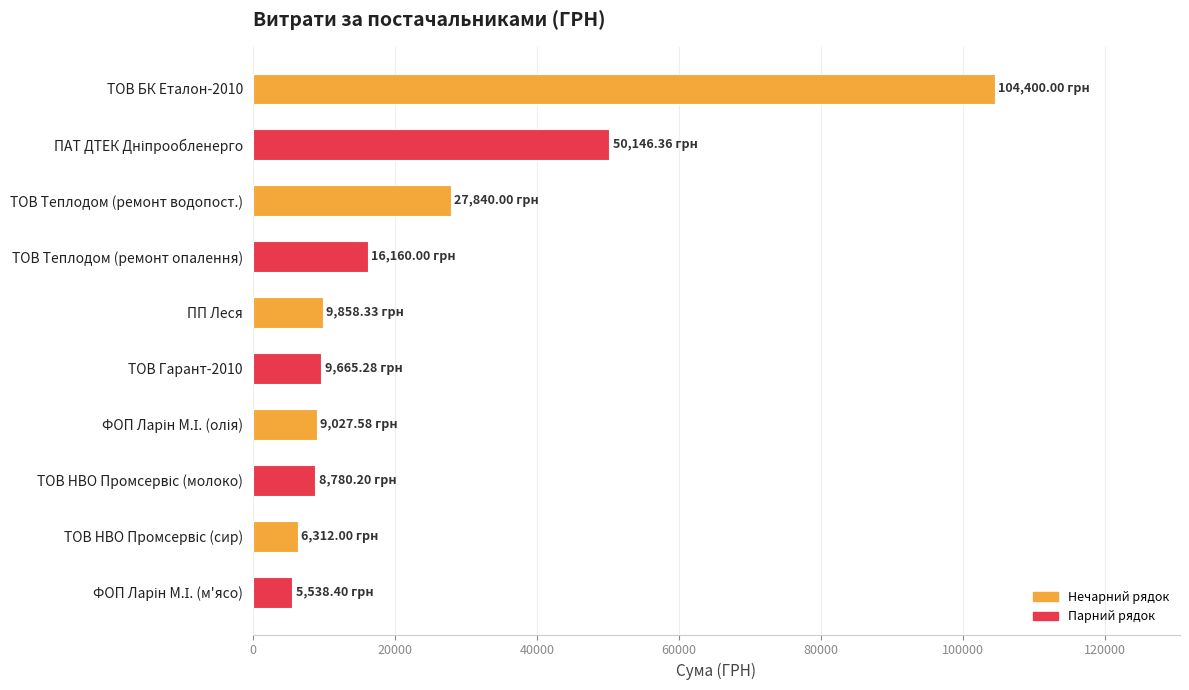

What is the difference between the maximum and minimum values?

98861.6